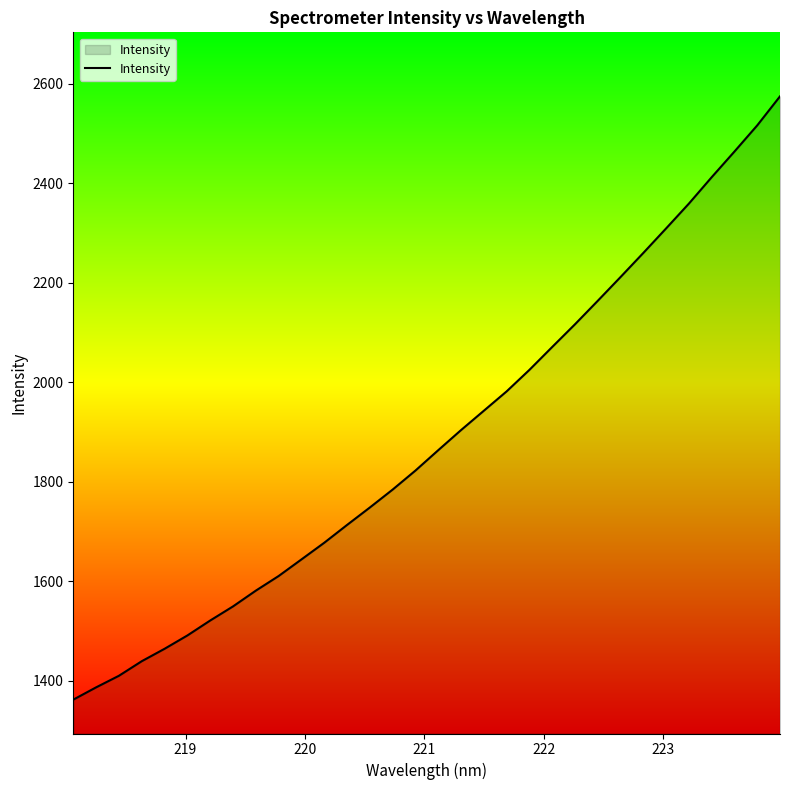

What is the difference between the maximum and minimum values?

1213.4